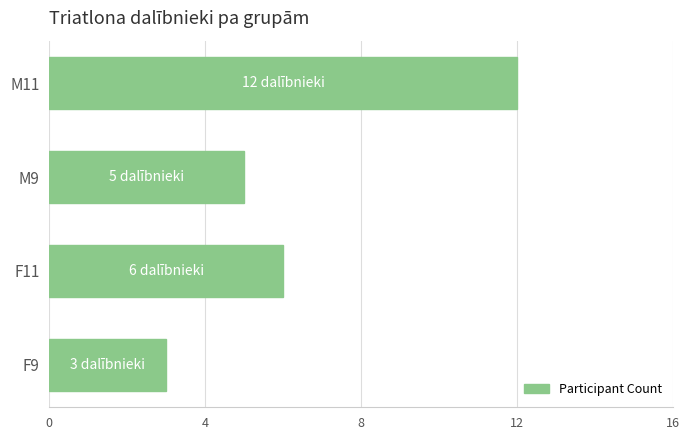

How many values are between 5 and 12?

3